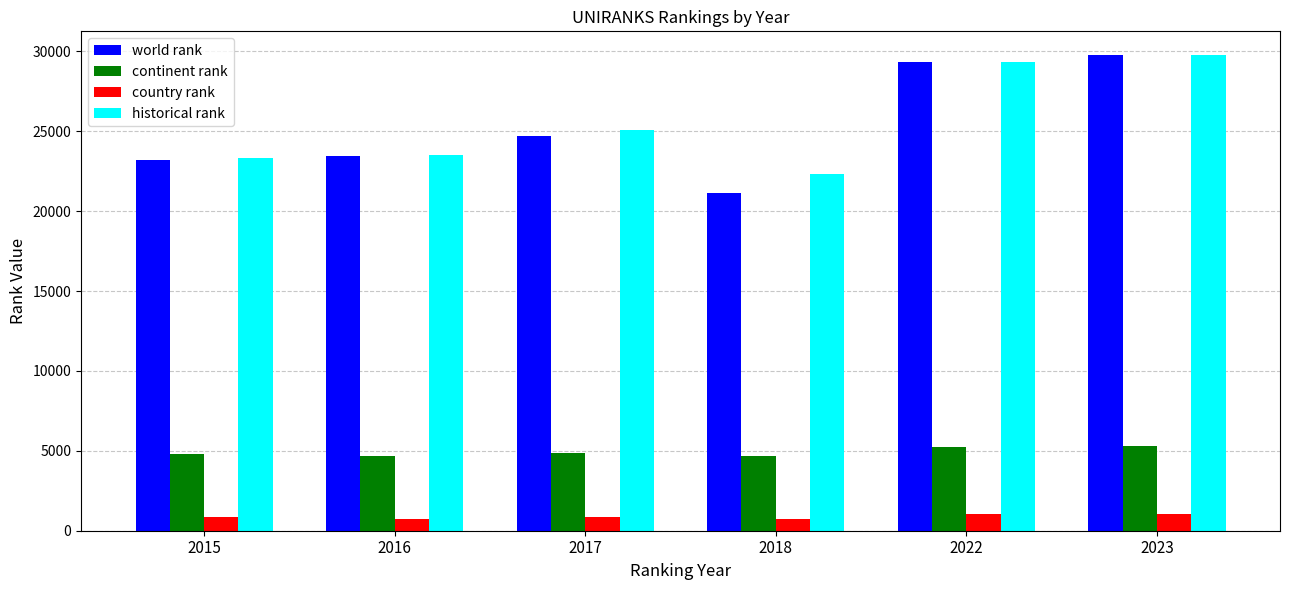

Which category has the lowest value in the historical rank series?

2018